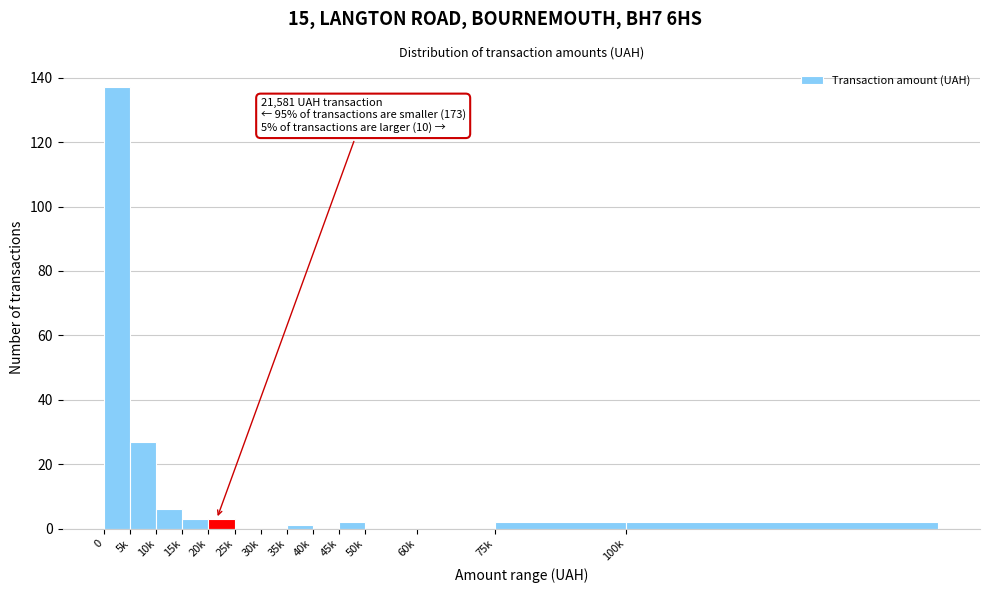

Reading left to right, what are all the values shown in this chart?

0=137	5k=27	10k=6	15k=3	20k=3	25k=0	30k=0	35k=1	40k=0	45k=2	50k=0	60k=0	75k=2	100k=2